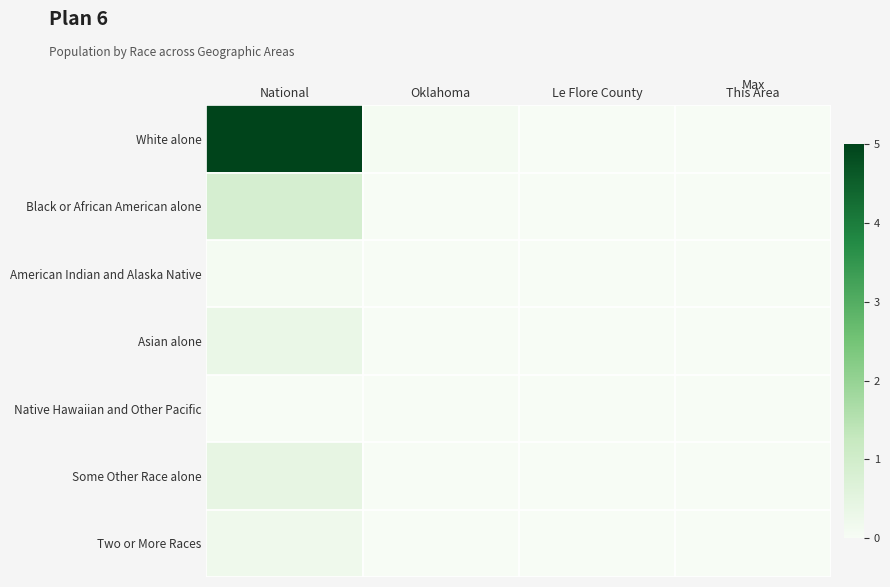

Which series has the largest total across all categories?

White alone